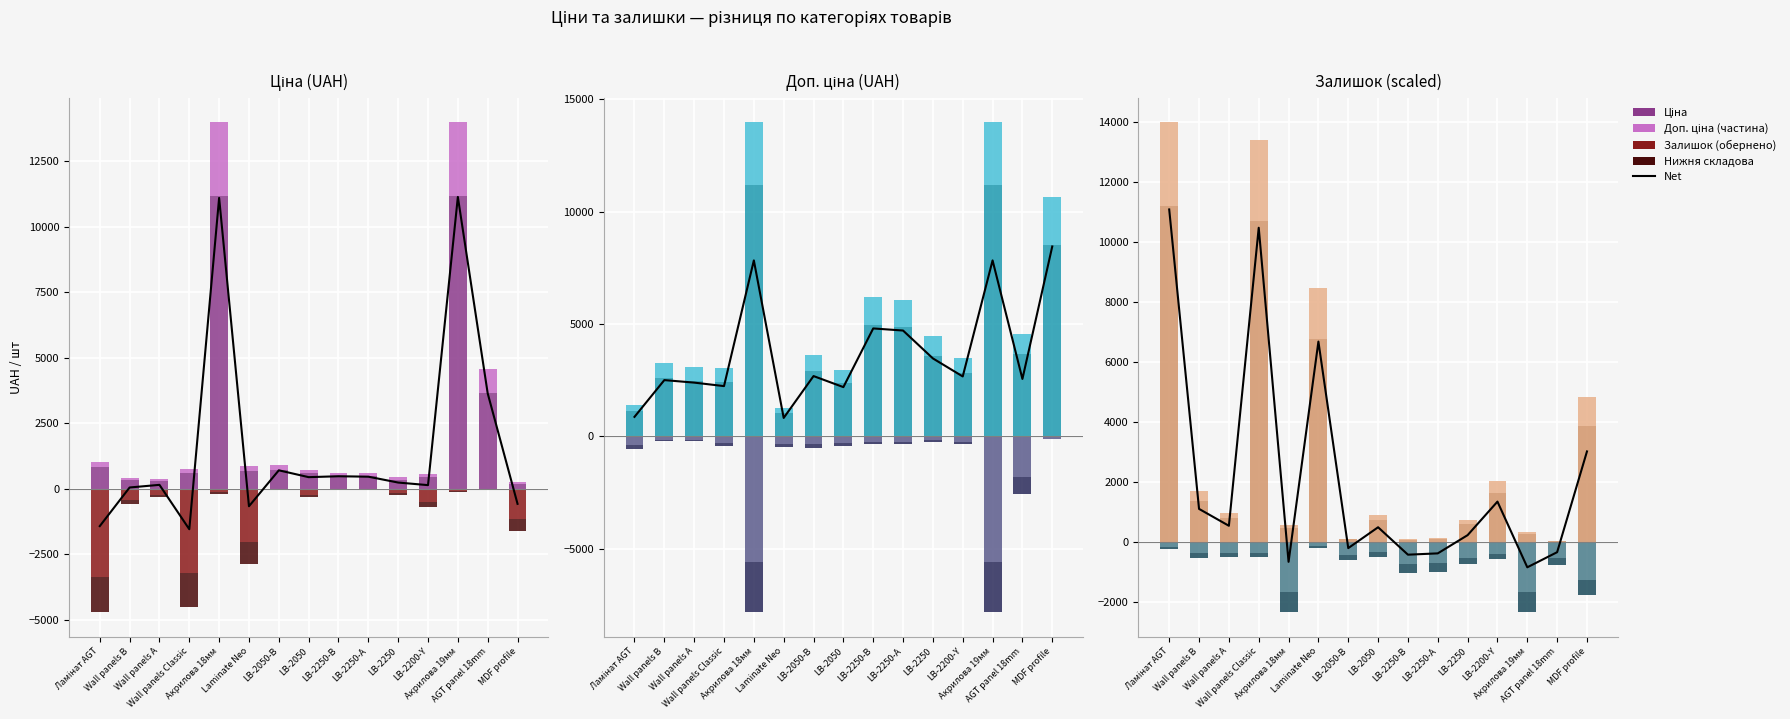

What is the difference between the Додаткова складова values at Laminate Neo and LB-2250-В?

1678.2